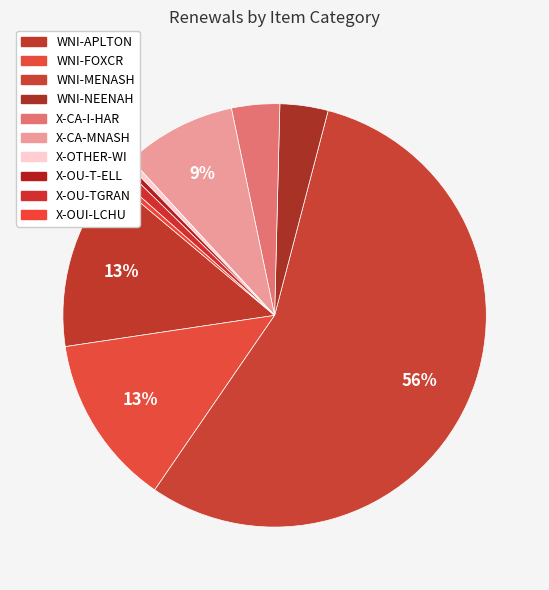

Count the number of slices in the pie.

10